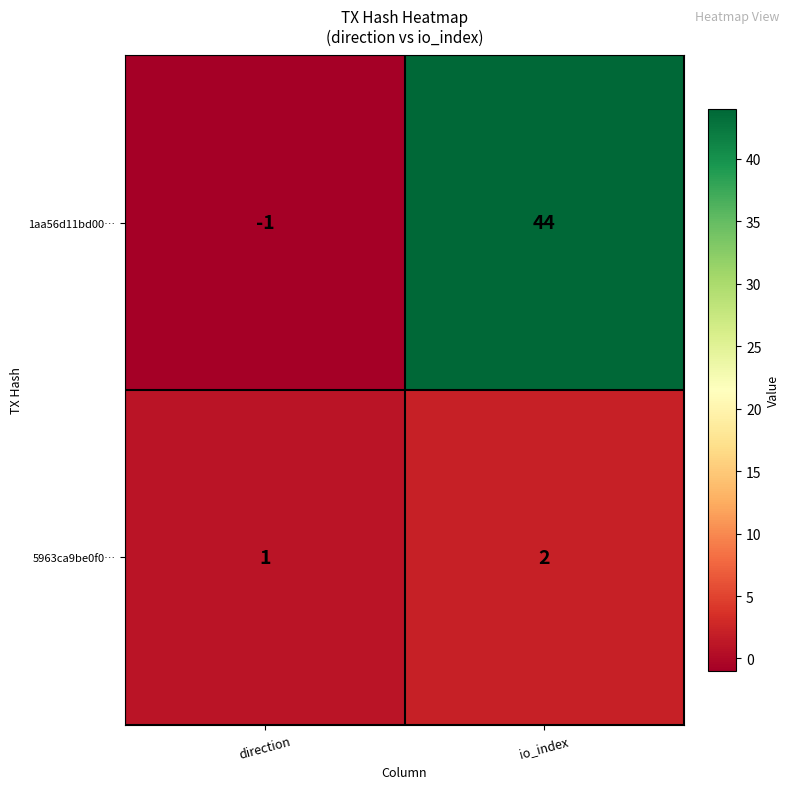

The 5963ca9be0f0… series shows 2 at direction. True or false?

False